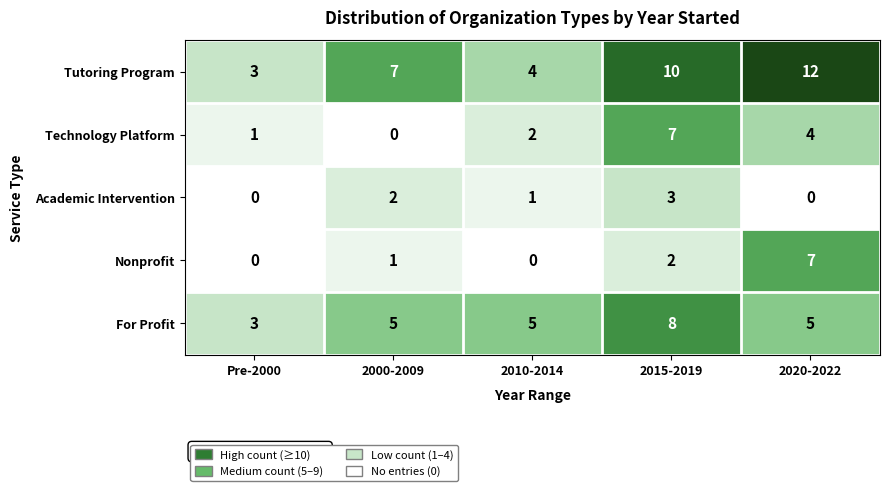

Reading left to right, list all the values displayed in this chart.

Tutoring Program: Pre-2000=3	2000-2009=7	2010-2014=4	2015-2019=10	2020-2022=12
Technology Platform: Pre-2000=1	2000-2009=0	2010-2014=2	2015-2019=7	2020-2022=4
Academic Intervention: Pre-2000=0	2000-2009=2	2010-2014=1	2015-2019=3	2020-2022=0
Nonprofit: Pre-2000=0	2000-2009=1	2010-2014=0	2015-2019=2	2020-2022=7
For Profit: Pre-2000=3	2000-2009=5	2010-2014=5	2015-2019=8	2020-2022=5